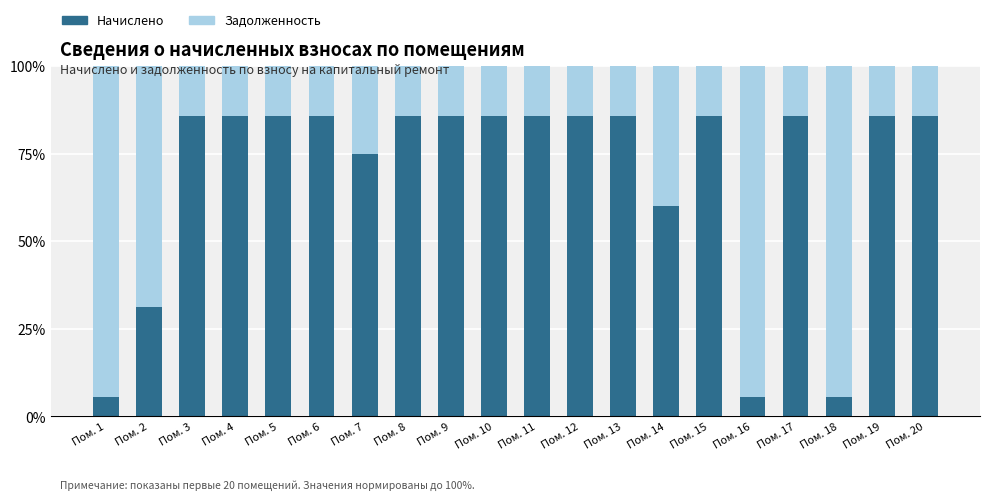

What is the maximum value for Начислено?

85.7